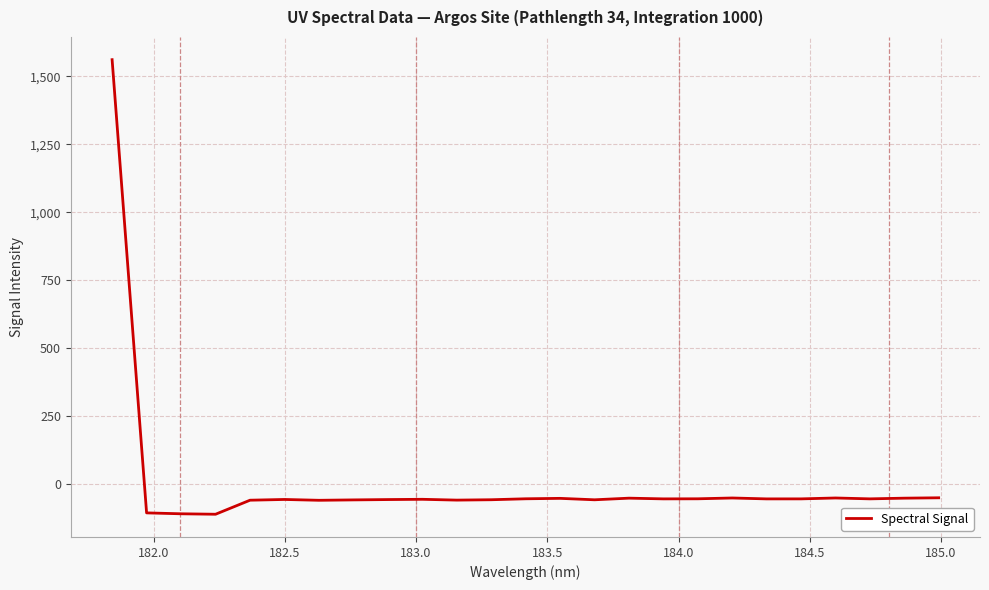

Count the number of data series in this chart.

1